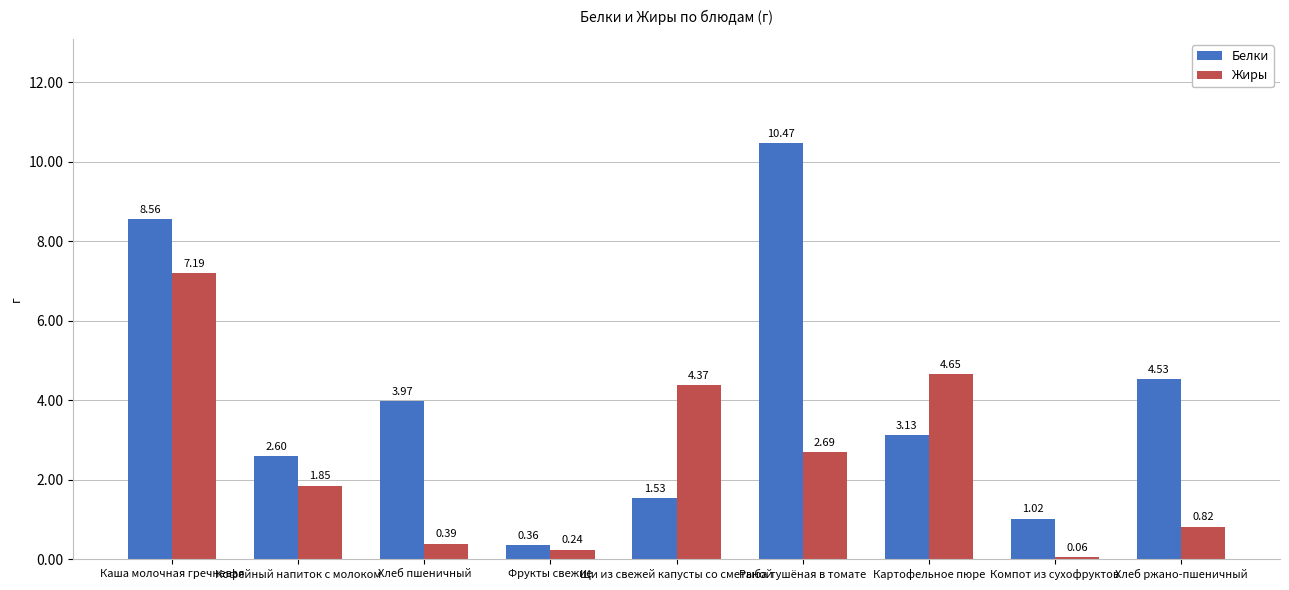

What are all the series names shown in the legend?

Белки, Жиры